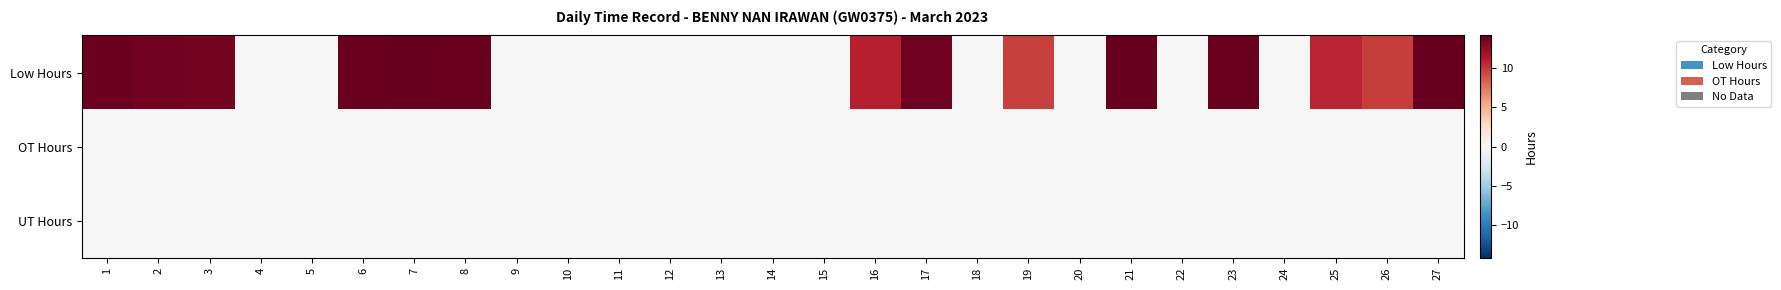

Where does the Low Hours series first go above 9?

1